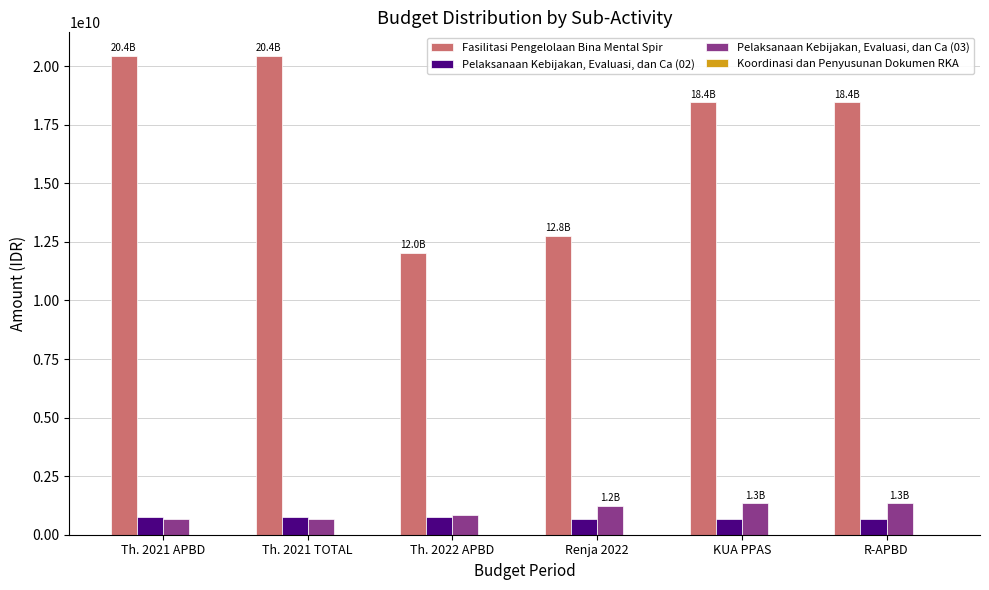

Between Th. 2021 TOTAL and Th. 2022 APBD, which series saw the biggest shift?

Fasilitasi Pengelolaan Bina Mental Spir